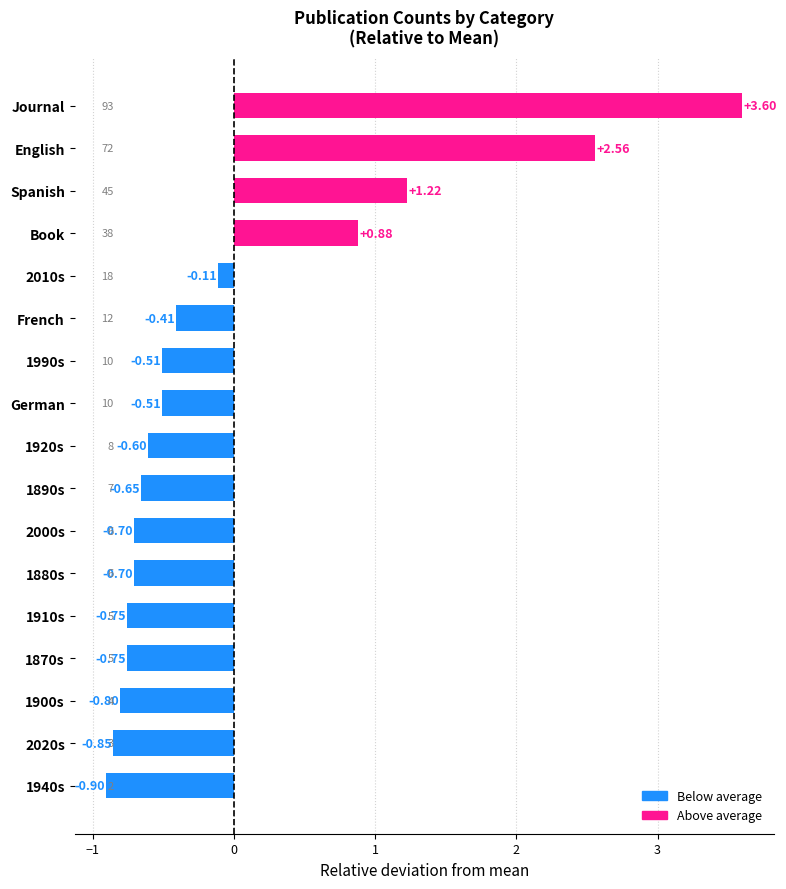

Does the chart contain any negative values?

Yes